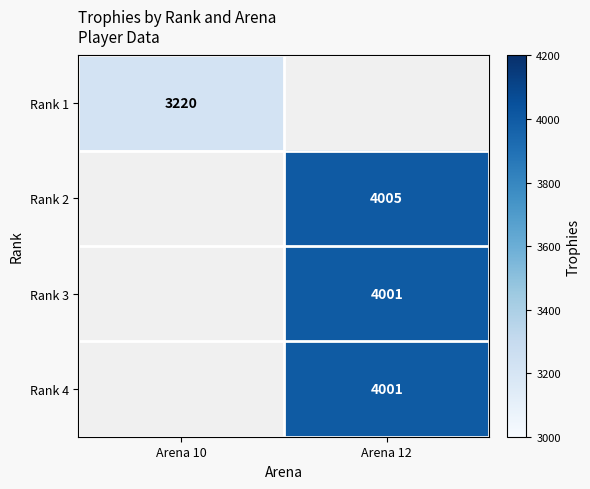

Is it true that Rank 1 equals 1019.6 at Arena 10?

False